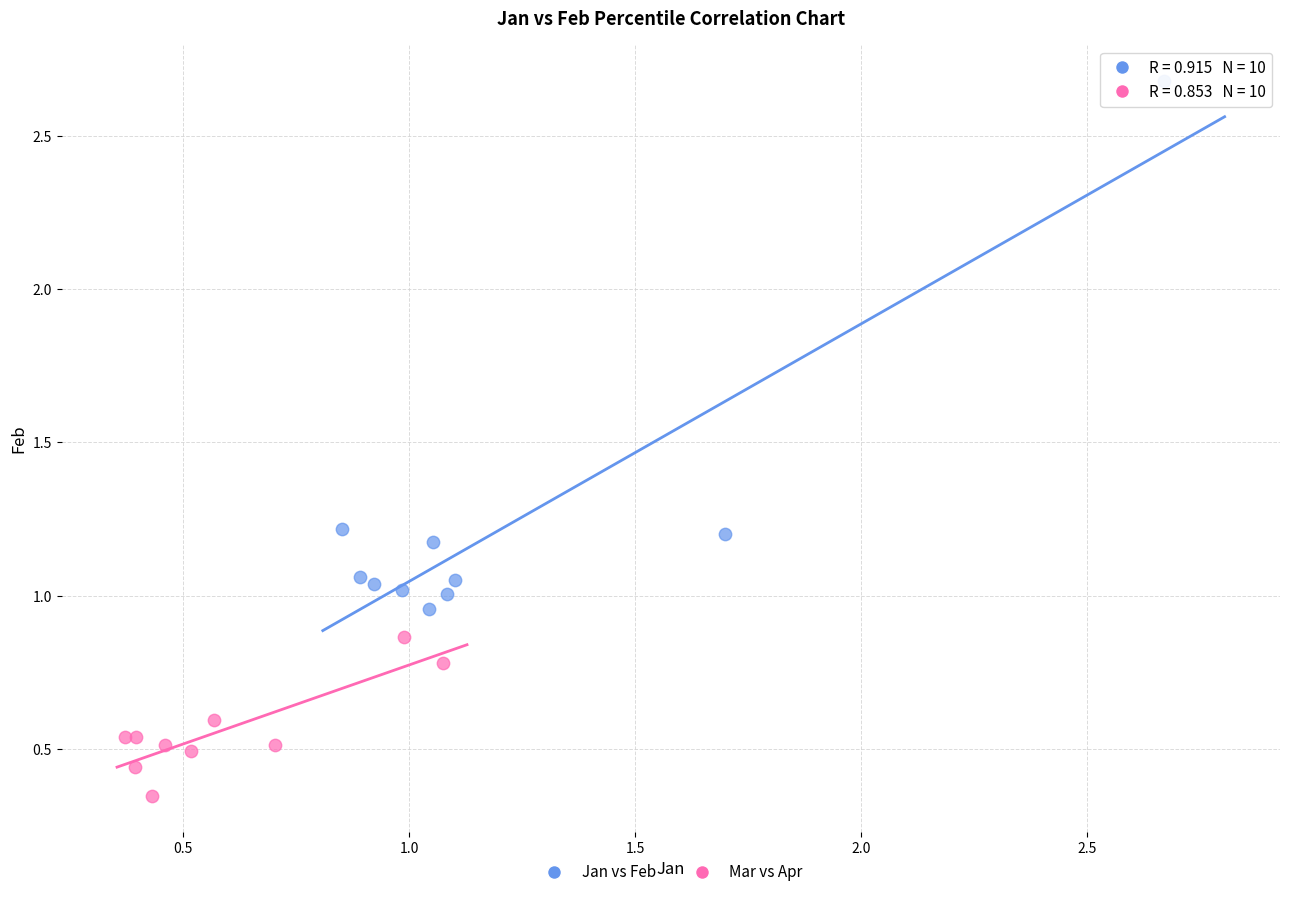

Which series reaches the maximum Y coordinate?

Jan vs Feb